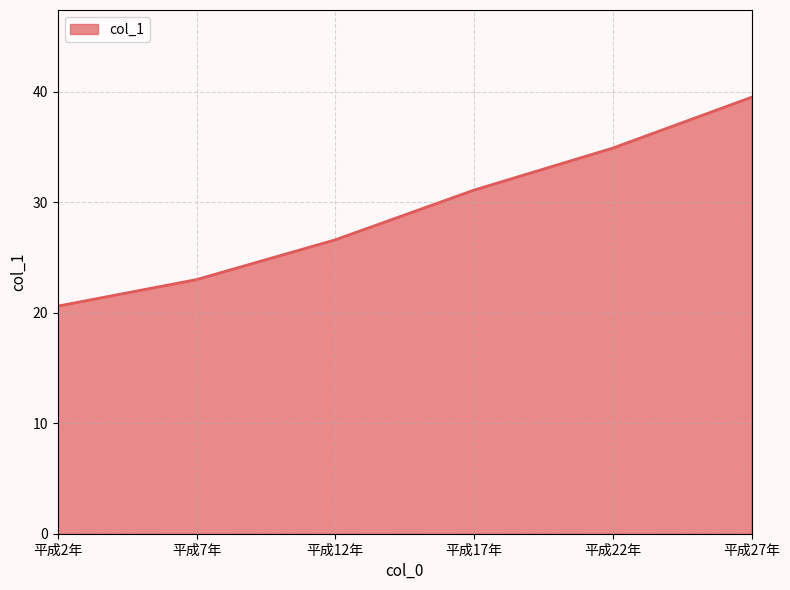

Reading right to left, transcribe all the data shown in this chart.

39.5	34.9	31.1	26.6	23.0	20.6